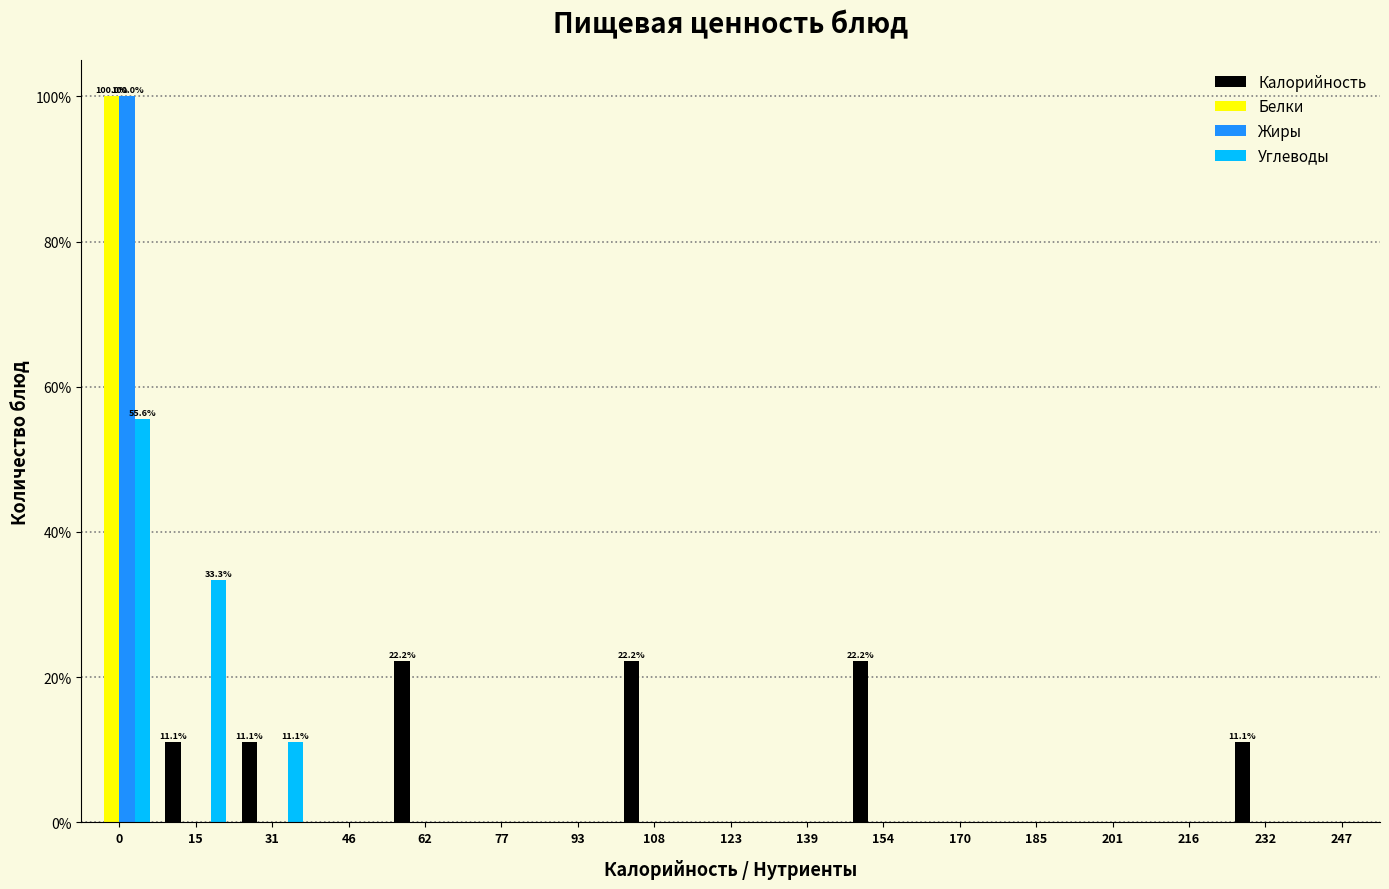

What is the sum of all Белки values?

100.0